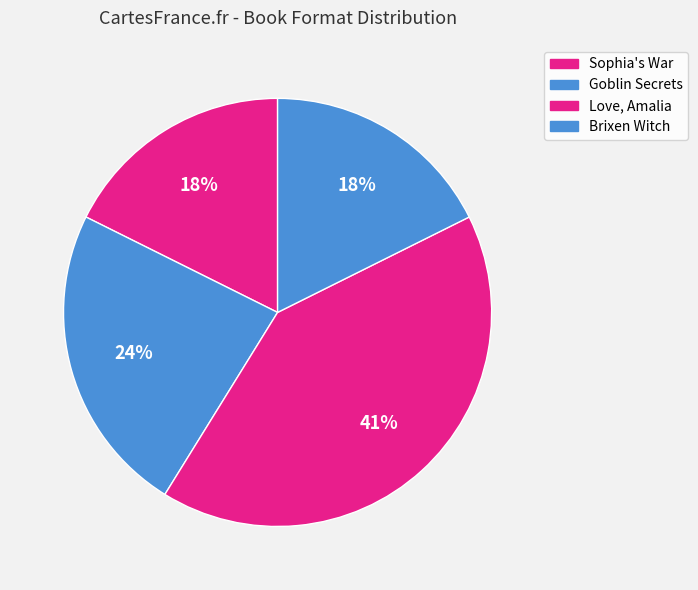

Combined, what portion of the pie is Love, Amalia and Sophia's War?

58.8%